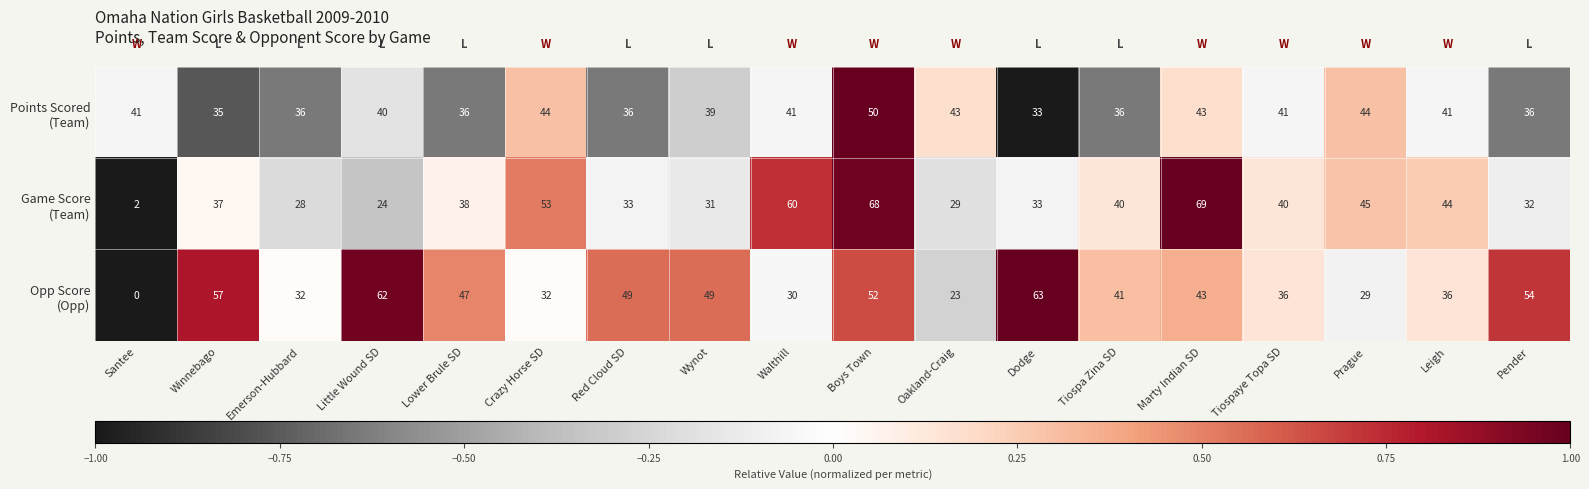

What is the spread (max minus min) of values at Emerson-Hubbard?

8